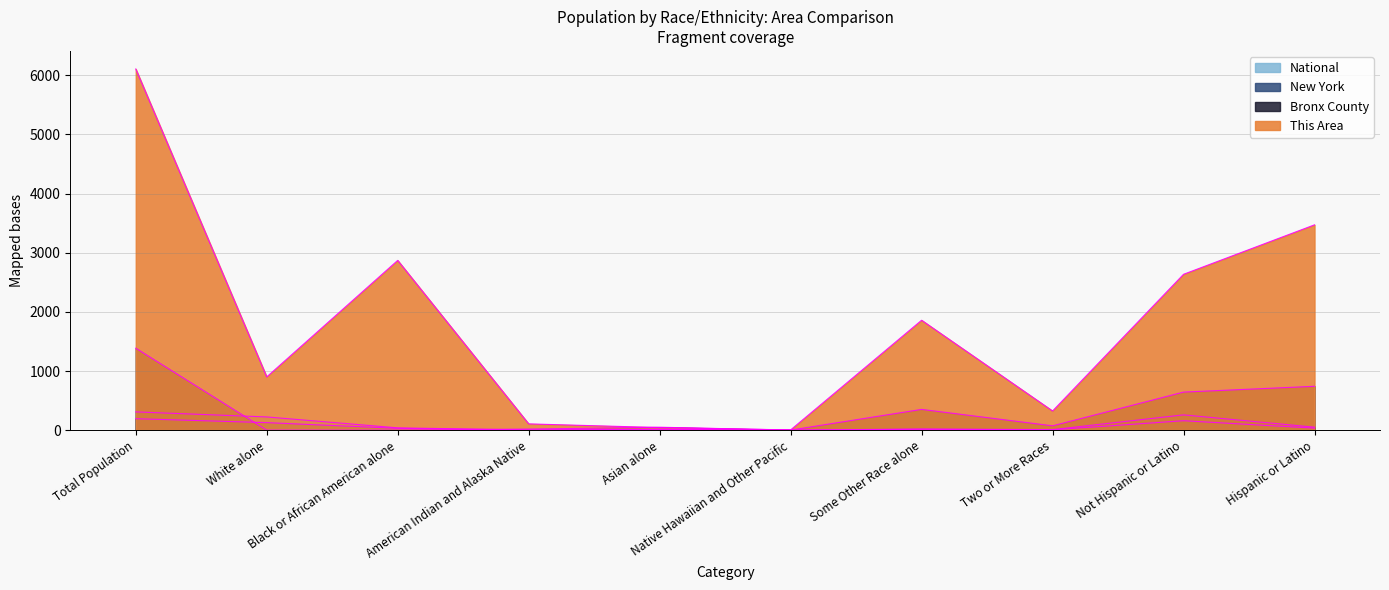

Which series changed the most between Asian alone and Two or More Races?

This Area